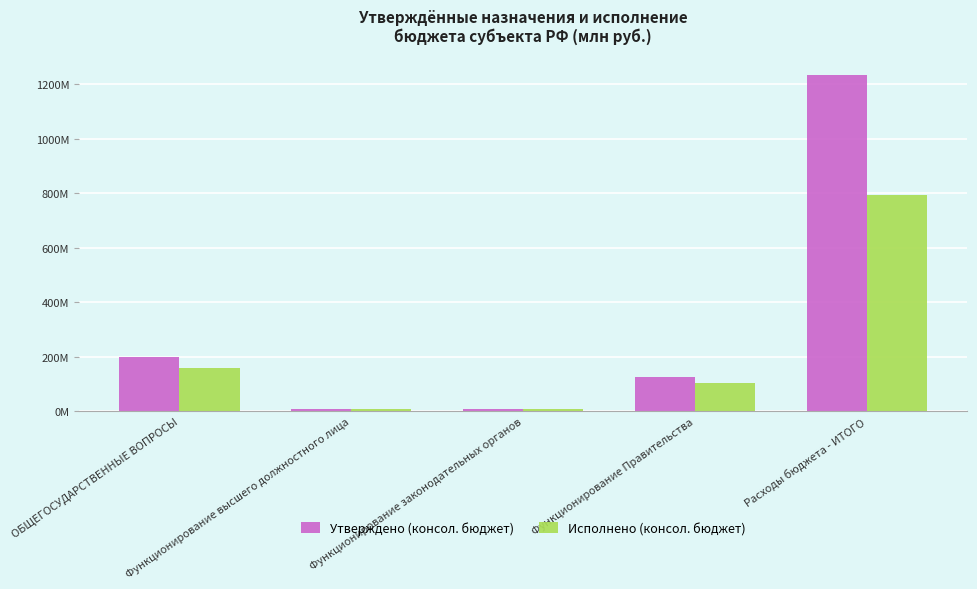

What is the difference between the maximum and minimum values in the Исполнено (консол. бюджет) series?

788.1